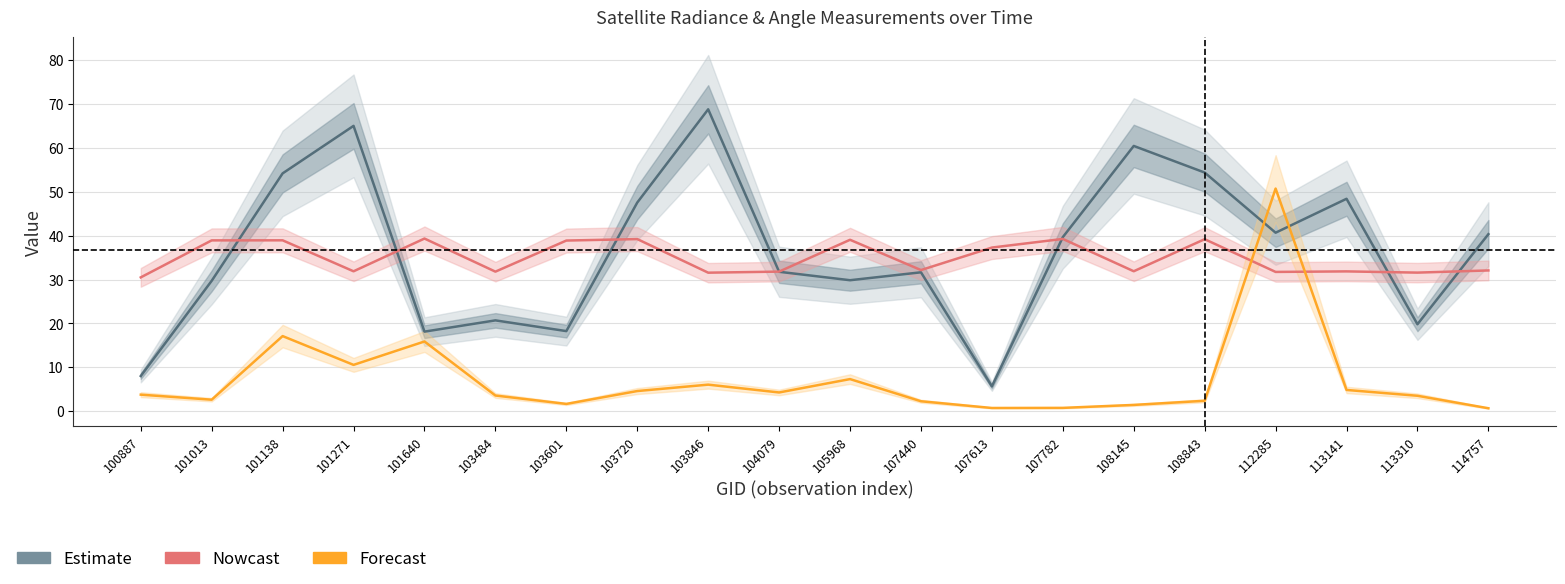

How many interior local peaks does the Nowcast series have?

7